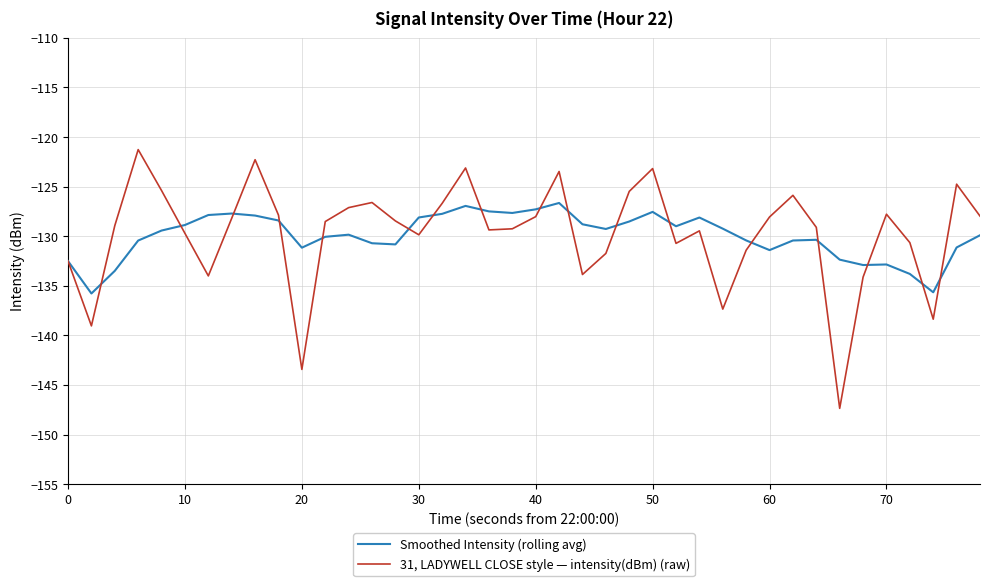

What is the minimum value shown in the chart?

-147.4